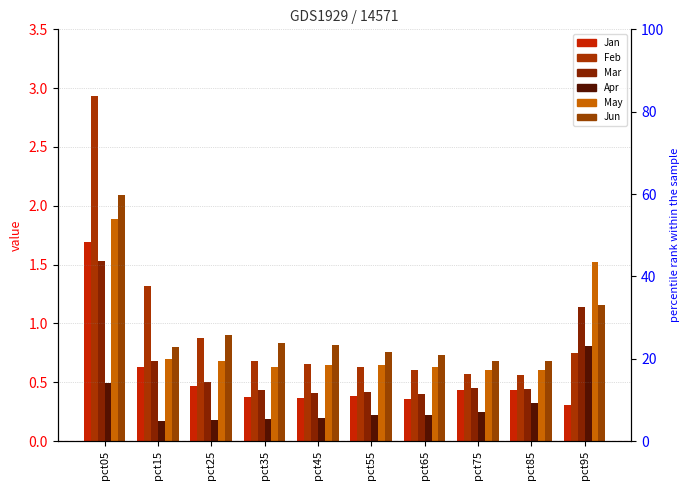

What is the minimum value for Jan?

0.3